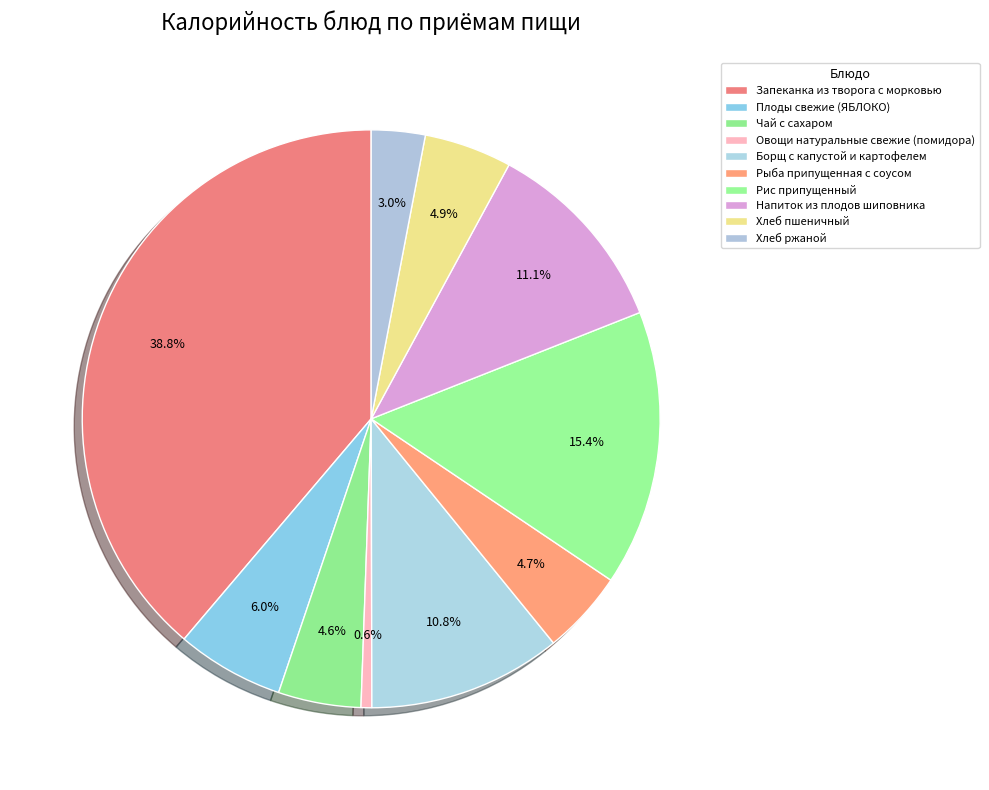

Does Рис припущенный account for over 50% of the chart?

No